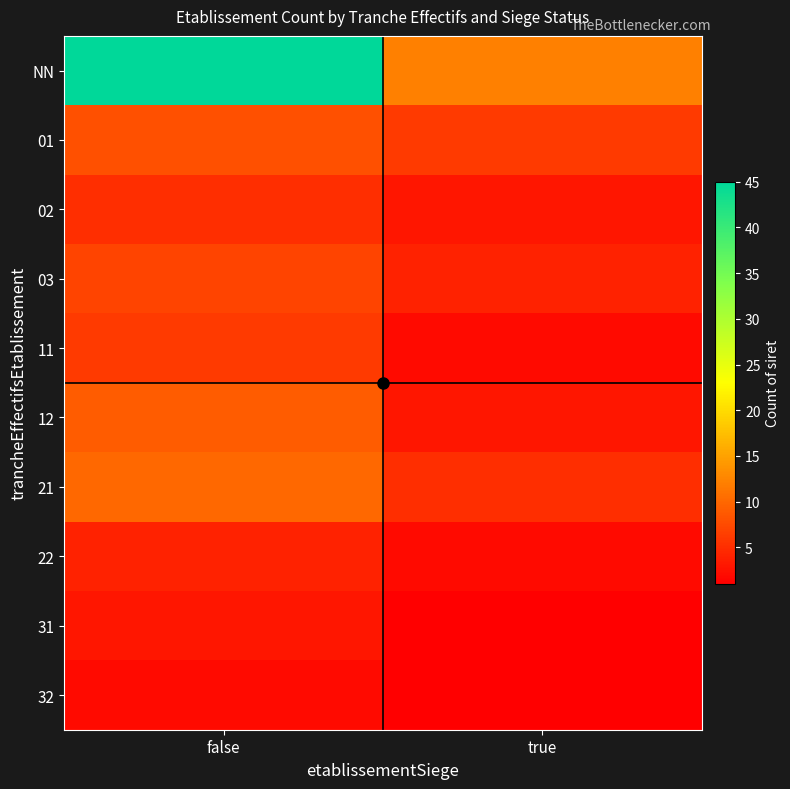

Which series changed the most between false and true?

NN